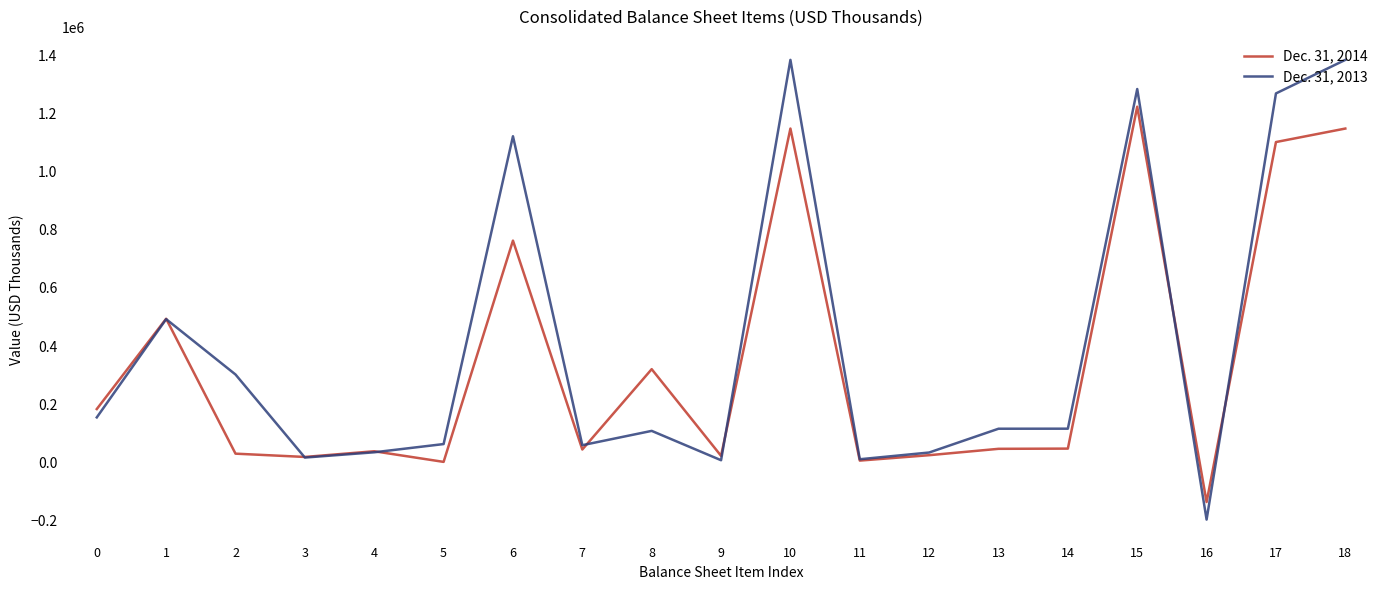

At which category does Dec. 31, 2013 reach its first local valley?

3